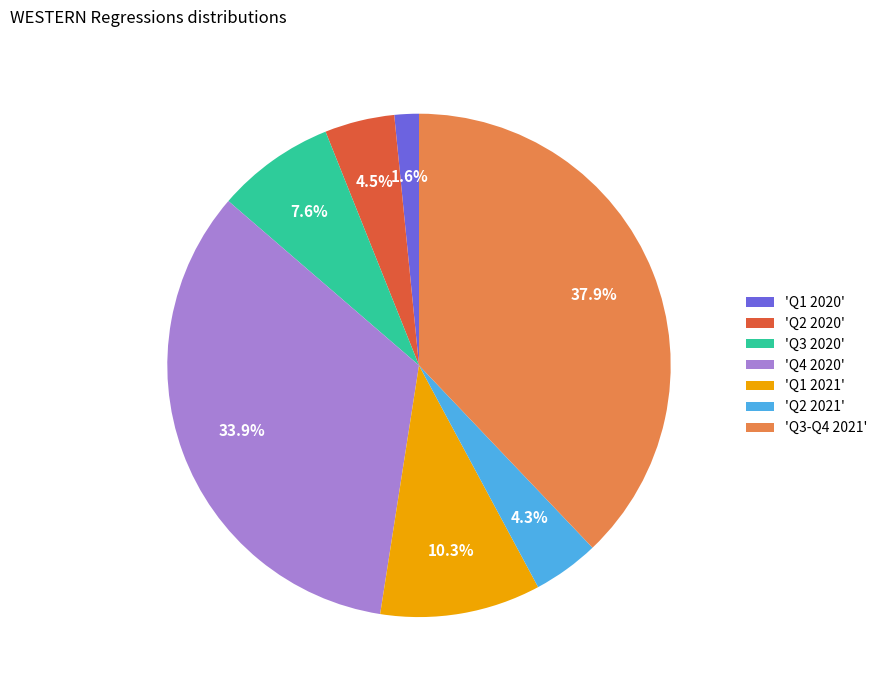

Does 'Q4 2020' represent more than half of the total?

No